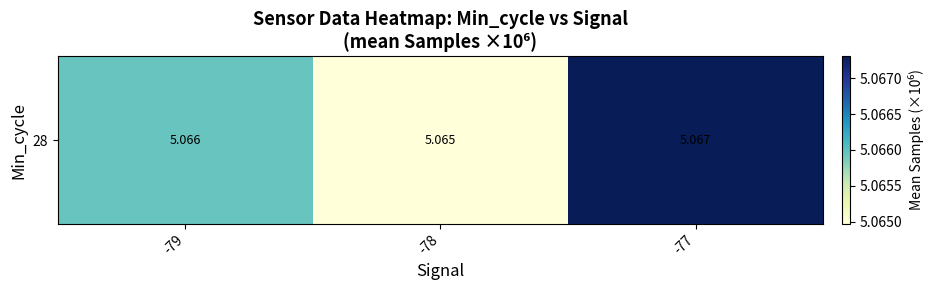

The value at -79 is 8.7. True or false?

False